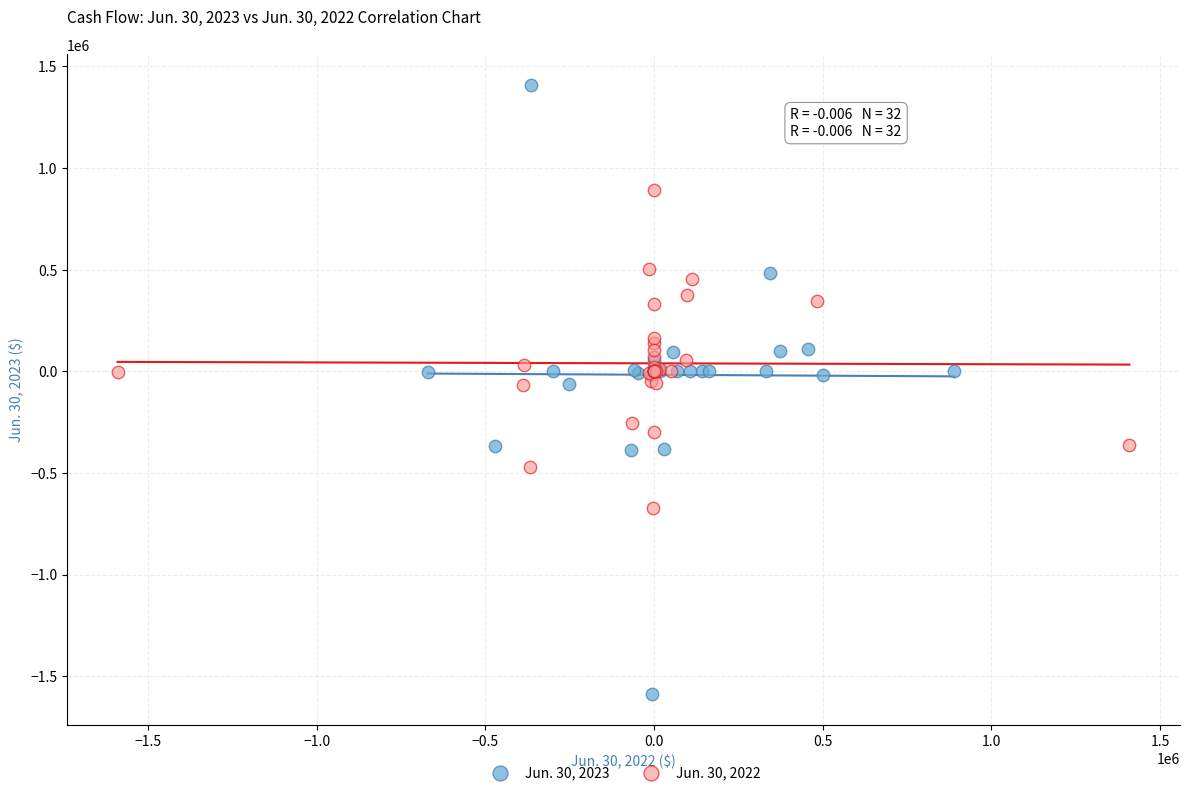

Which series has the largest Y range (max minus min)?

Jun. 30, 2023